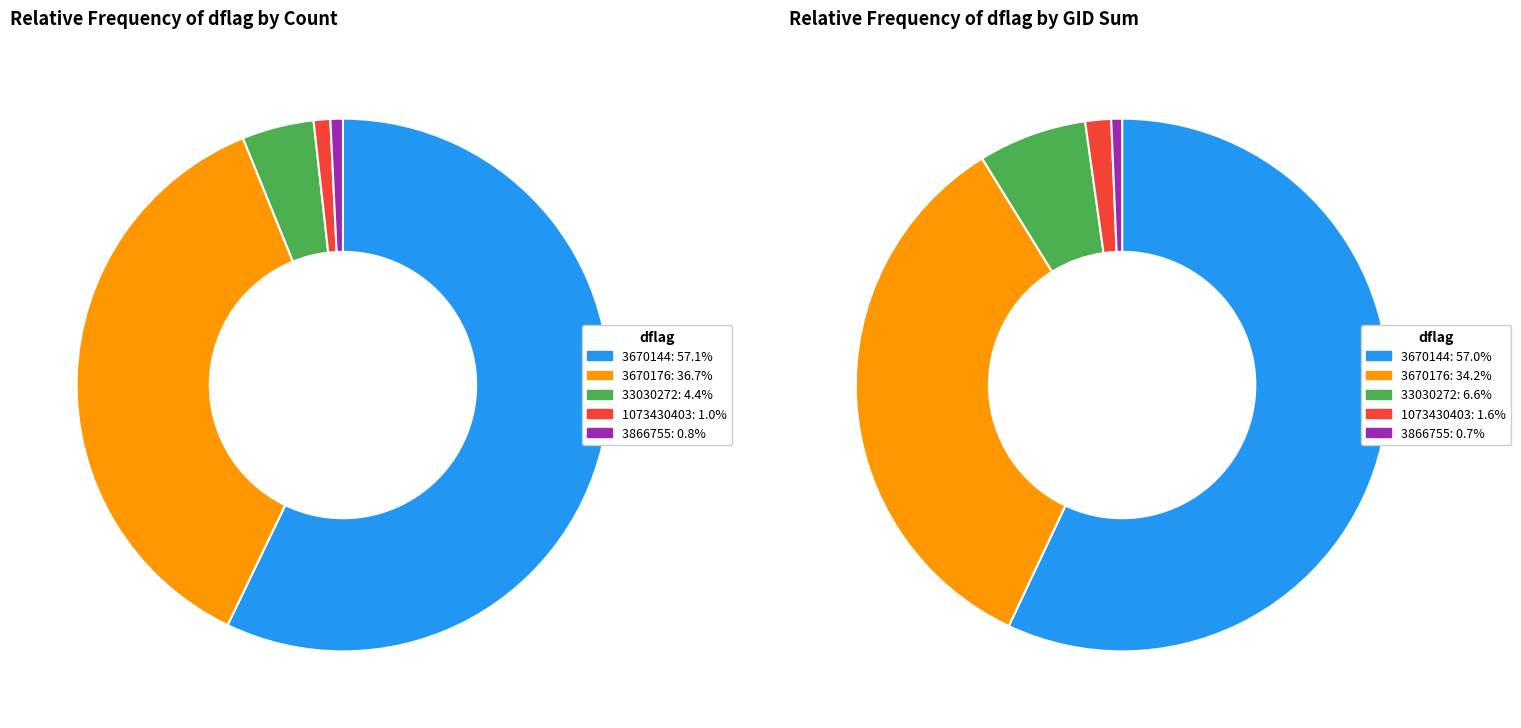

How many slices are in this pie chart?

5